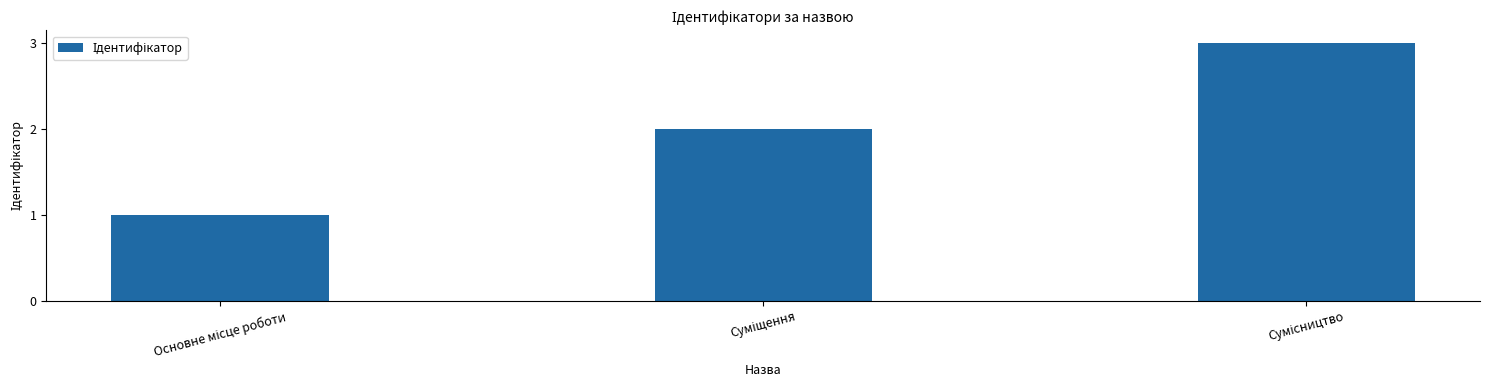

What is the sum of all values?

6